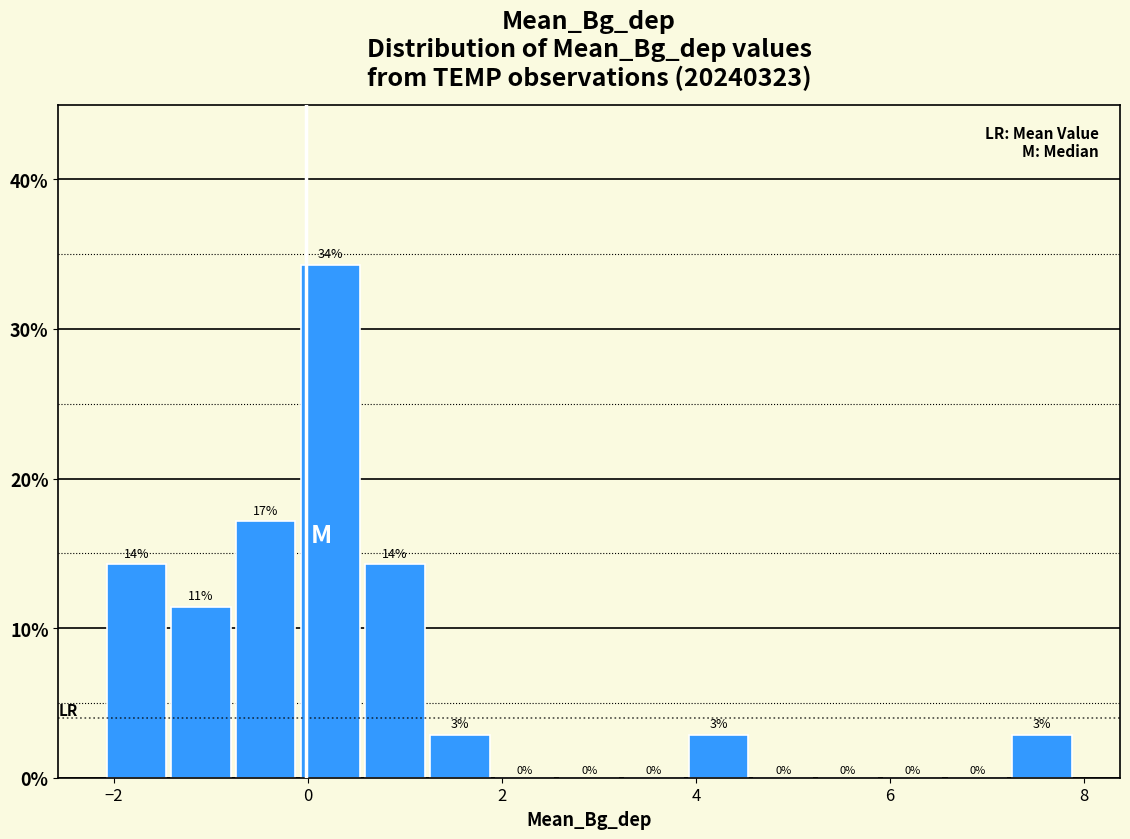

Around what value on the x-axis is the tallest bar? Give the approximate position of its centre, as read against the axis.

0.2